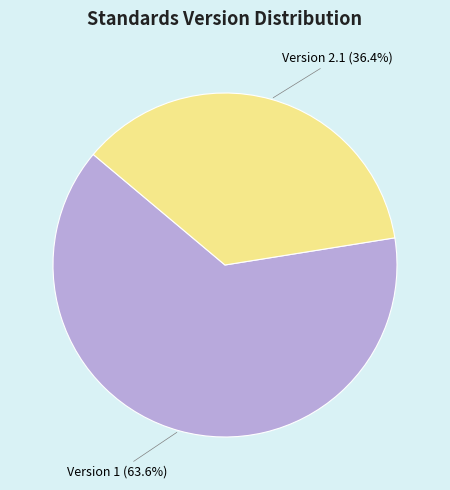

Rank the categories by value from lowest to highest.

Version 2.1 (36.4%), Version 1 (63.6%)